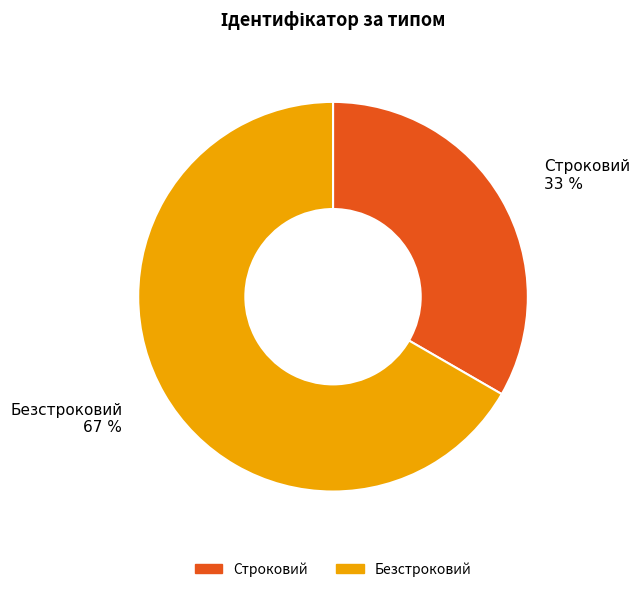

Is the sum of Строковий and Безстроковий greater than half?

Yes